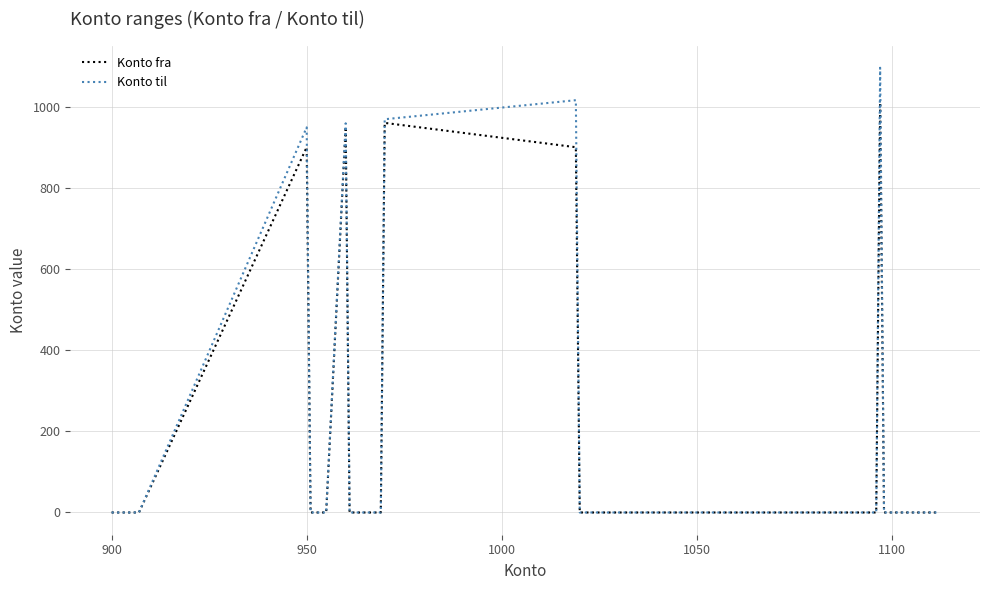

Does the chart have visible grid lines?

Yes